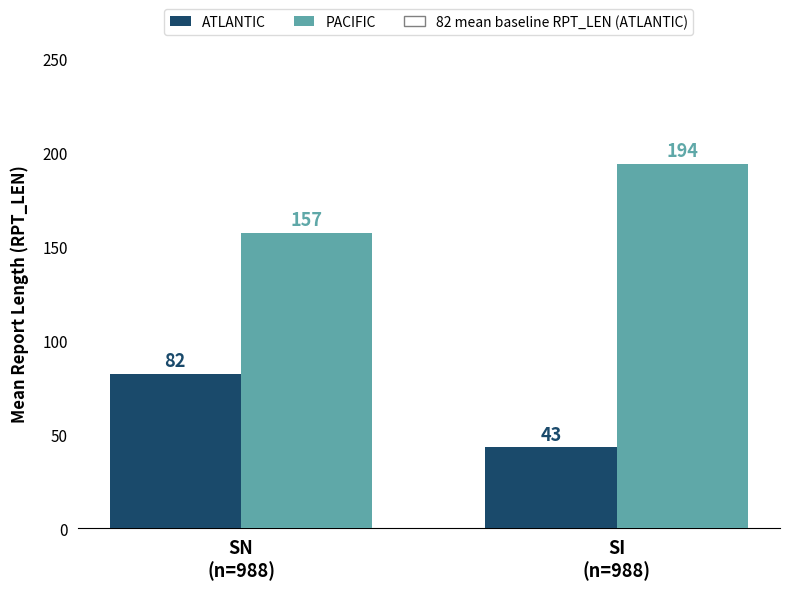

The ATLANTIC series shows 20 at SI
(n=988). True or false?

False